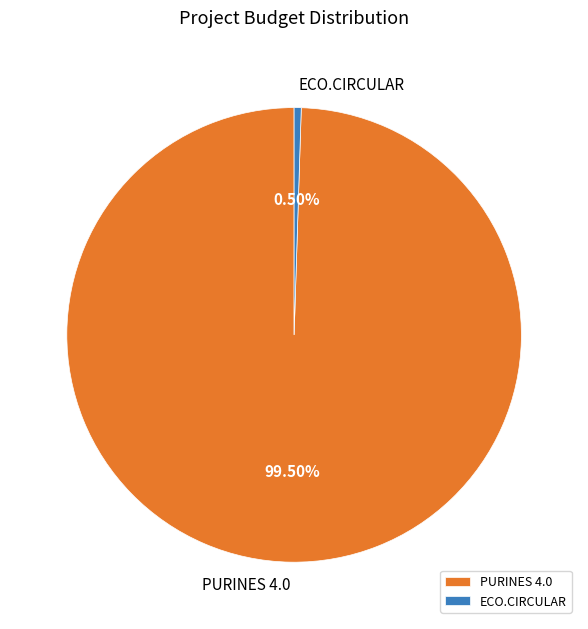

How many segments does this pie chart have?

2